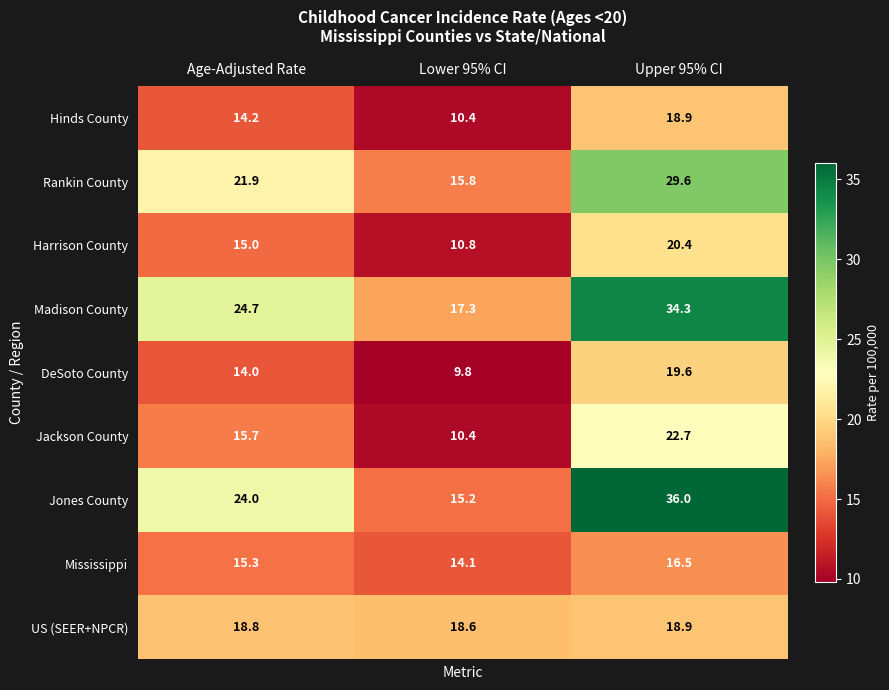

At which label does Jackson County first exceed 15?

Age-Adjusted Rate